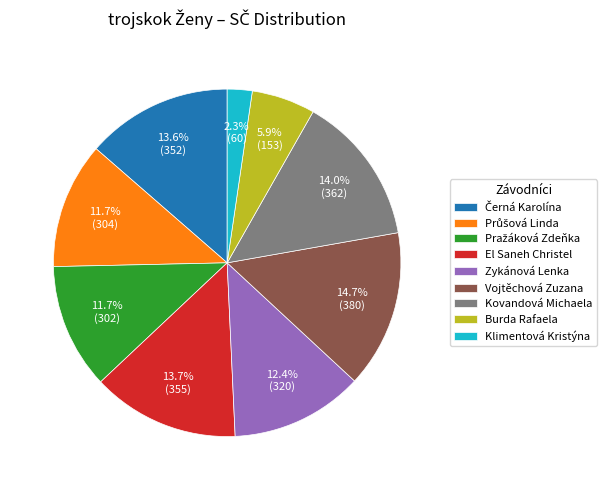

Combined, do El Saneh Christel and Vojtěchová Zuzana account for over 50%?

No